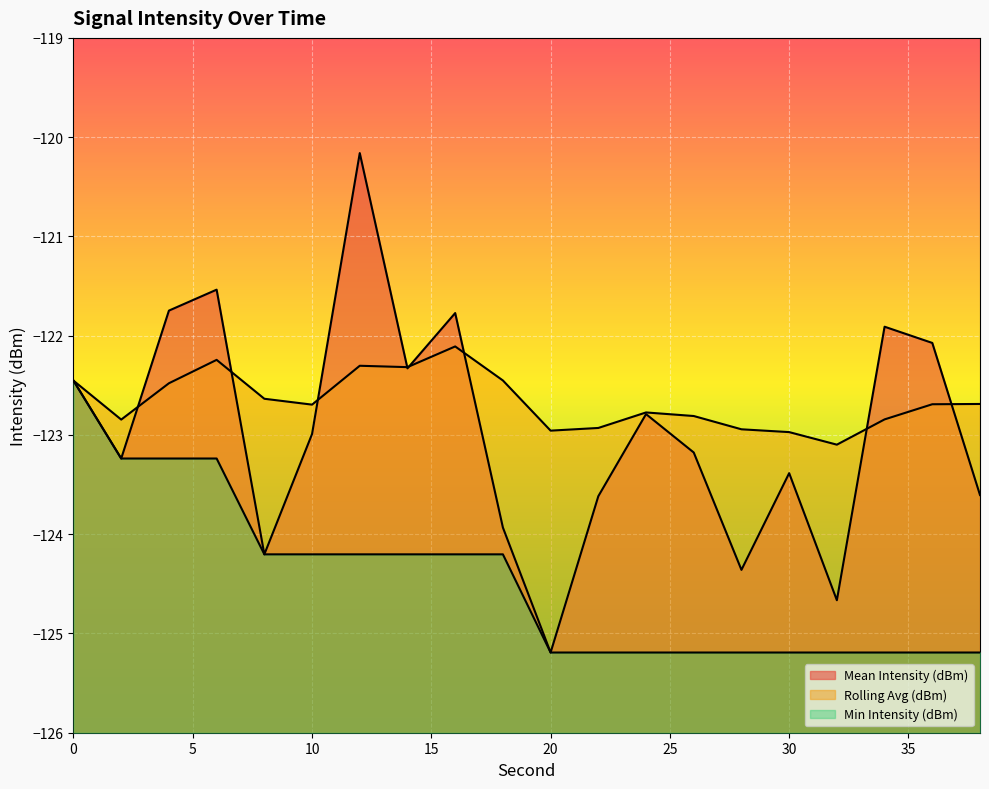

Where is the first local maximum for Mean Intensity (dBm)?

6